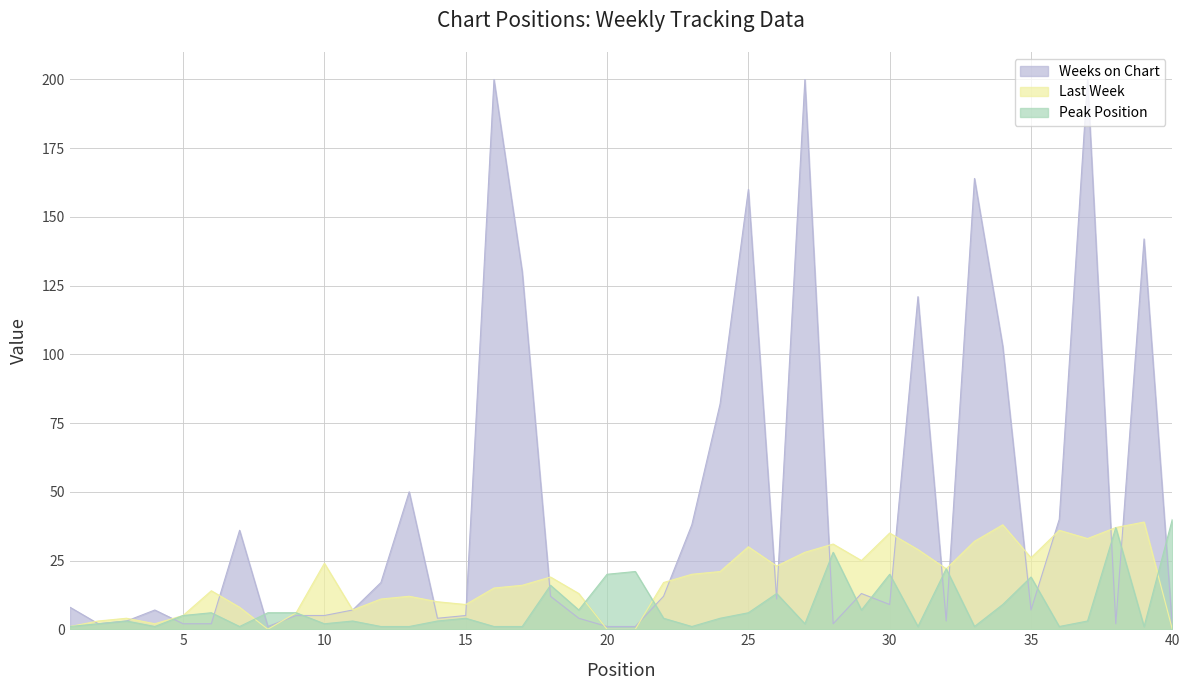

Where does the Peak Position series first go above 4?

5